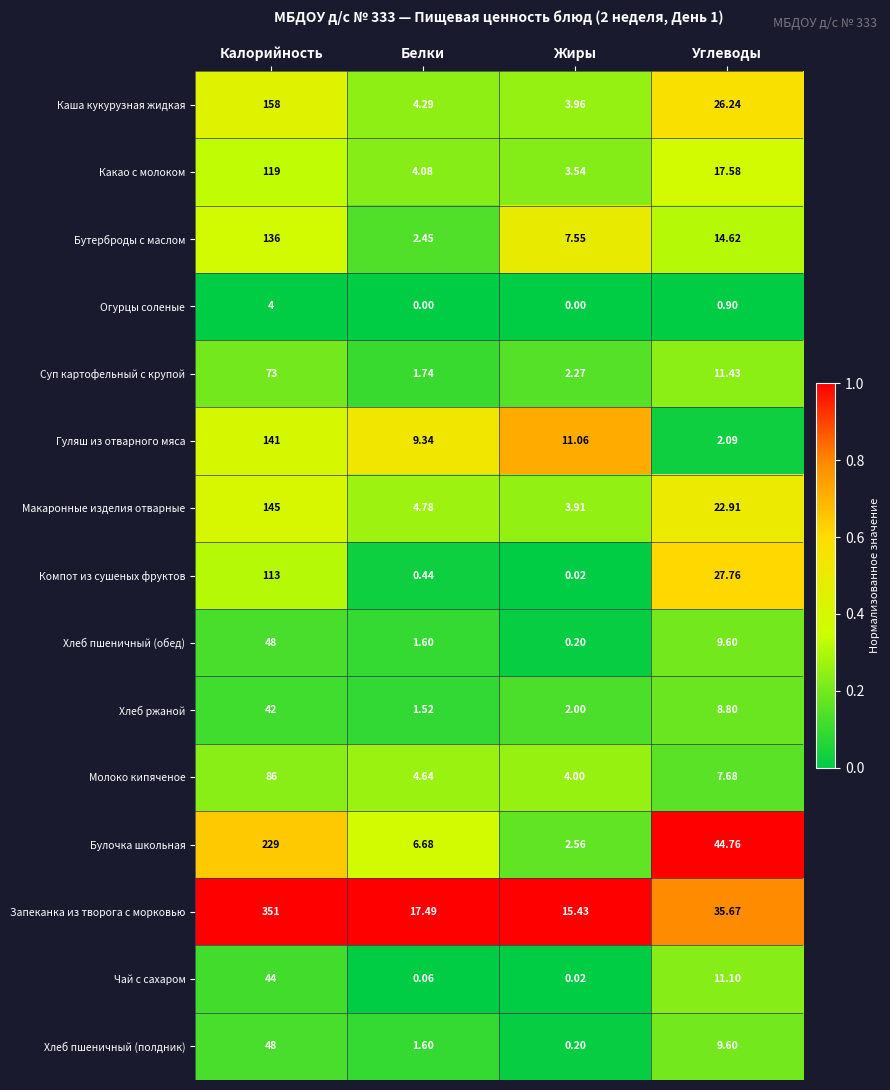

Between Белки and Углеводы, which series saw the biggest shift?

Булочка школьная